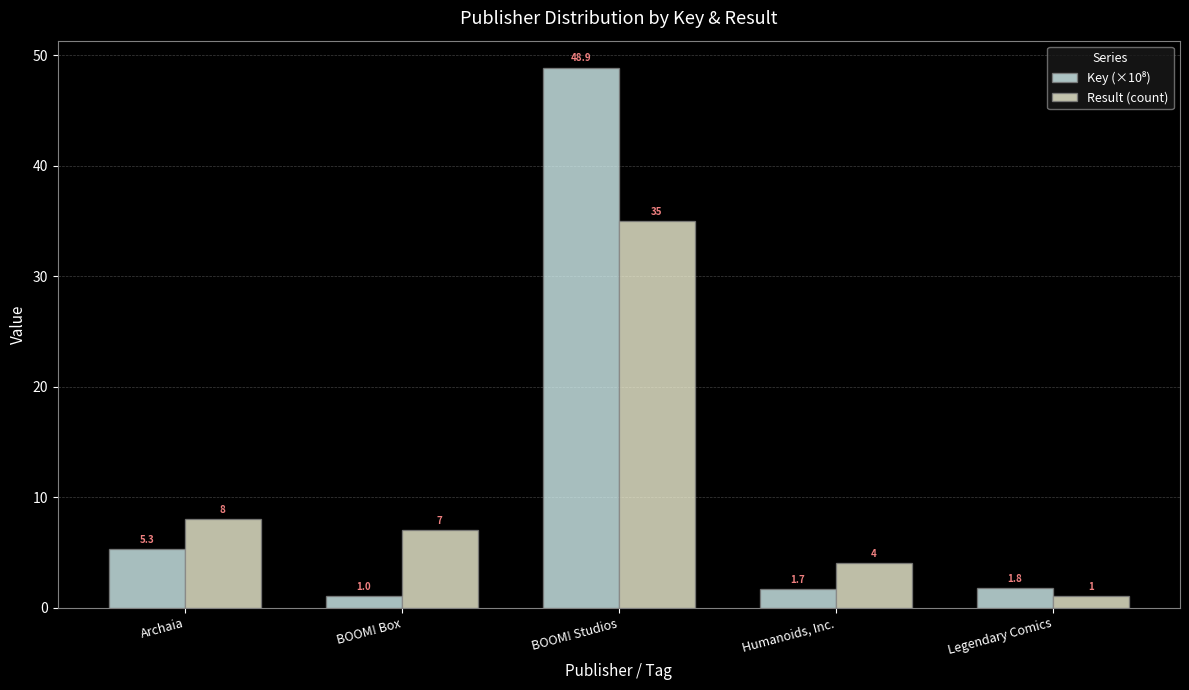

What is the maximum value for Result (count)?

35.0